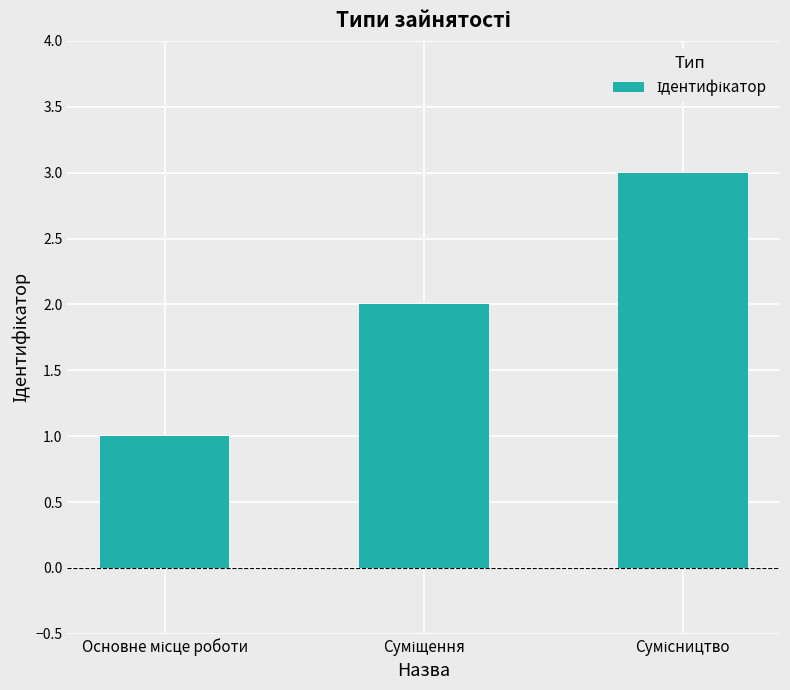

What is the sum of all values?

6